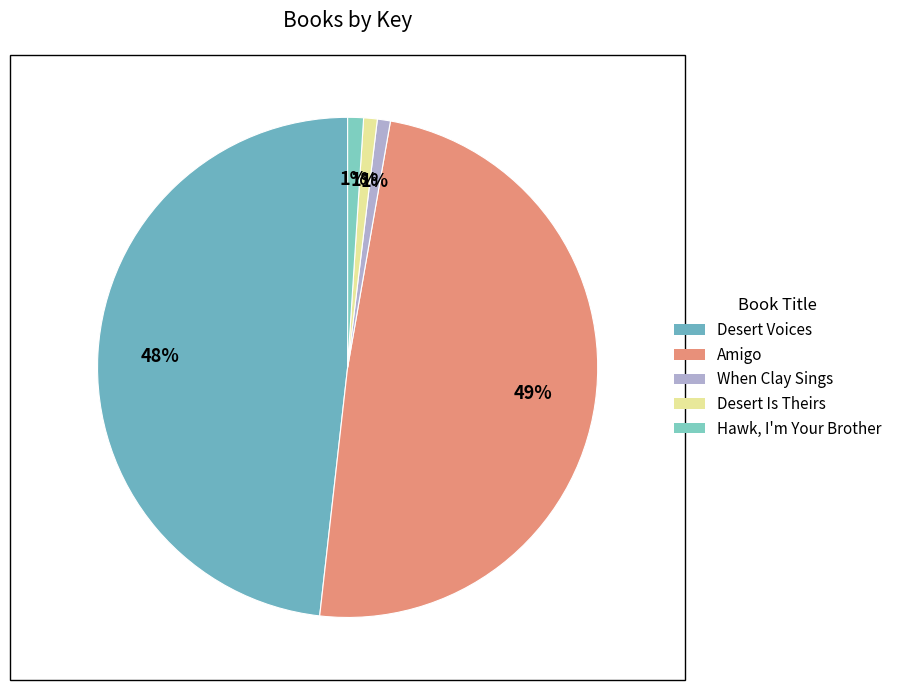

To the nearest percent, what is the average slice percentage?

20%